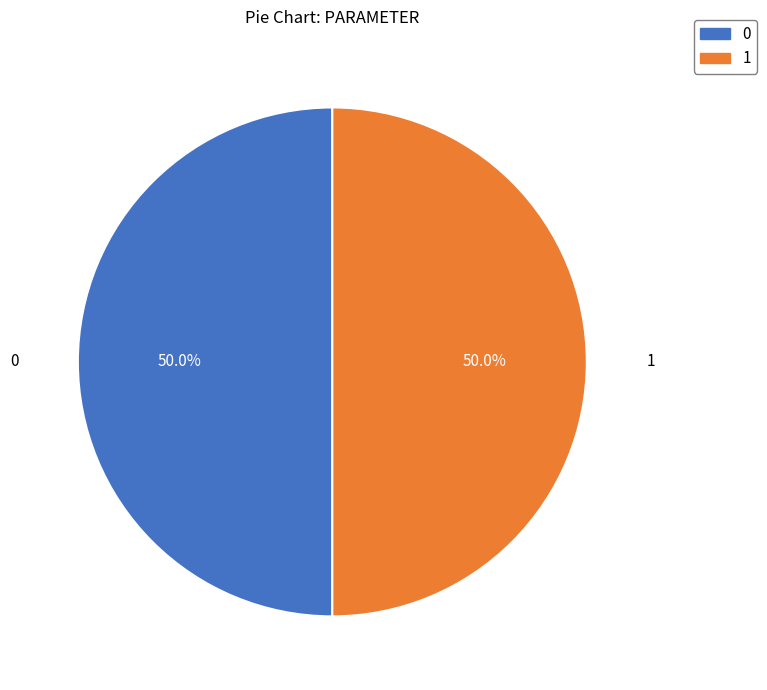

Does any single category account for the majority?

No